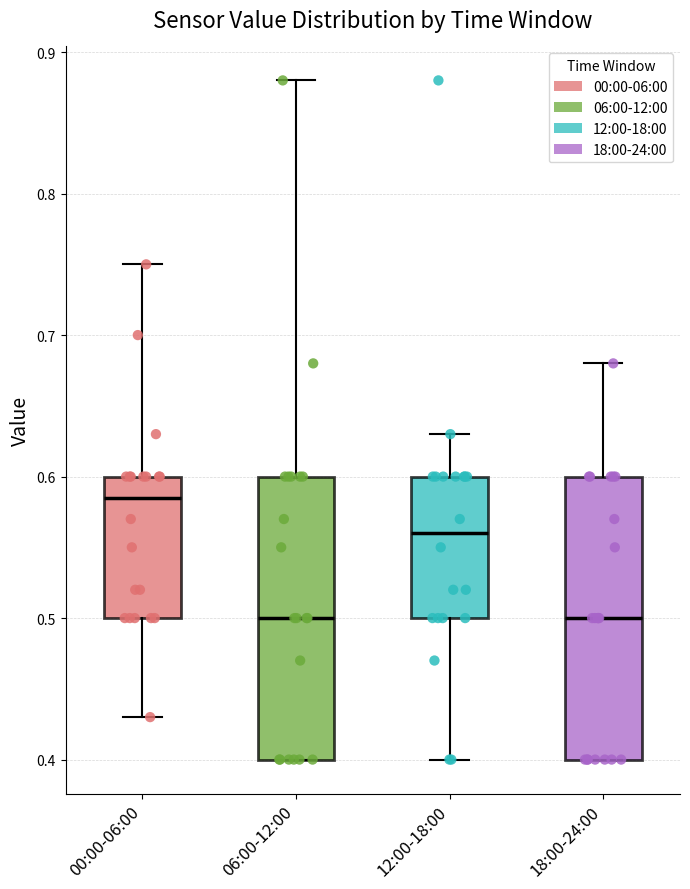

Where does the upper whisker of the box for 06:00-12:00 end on the y-axis? The values are not printed on the chart, so give them approximately, as read against the axis.

0.88